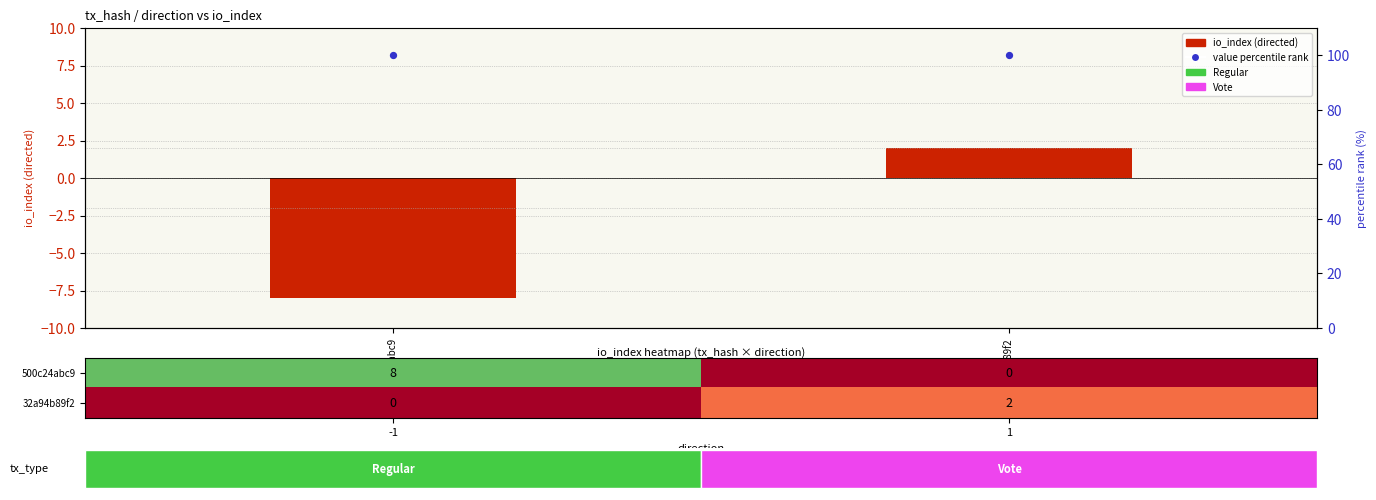

Is it true that value percentile rank equals 100 at 500c24abc9?

True